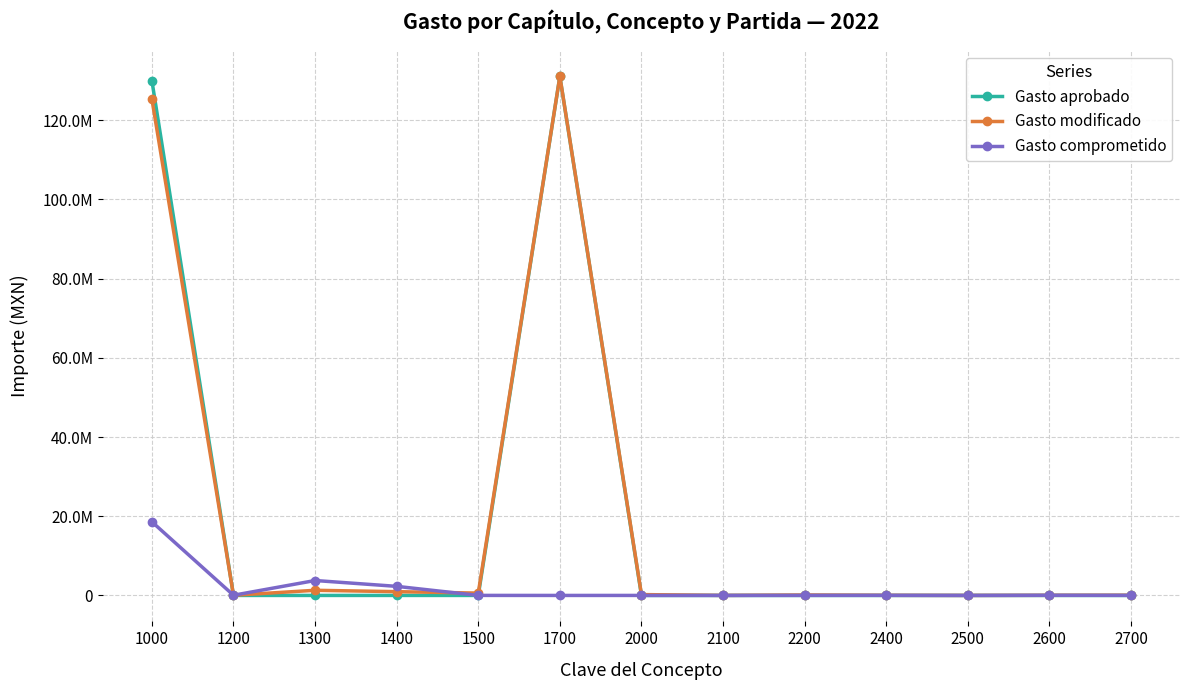

List the series in order of their peak value, highest first.

Gasto aprobado, Gasto modificado, Gasto comprometido